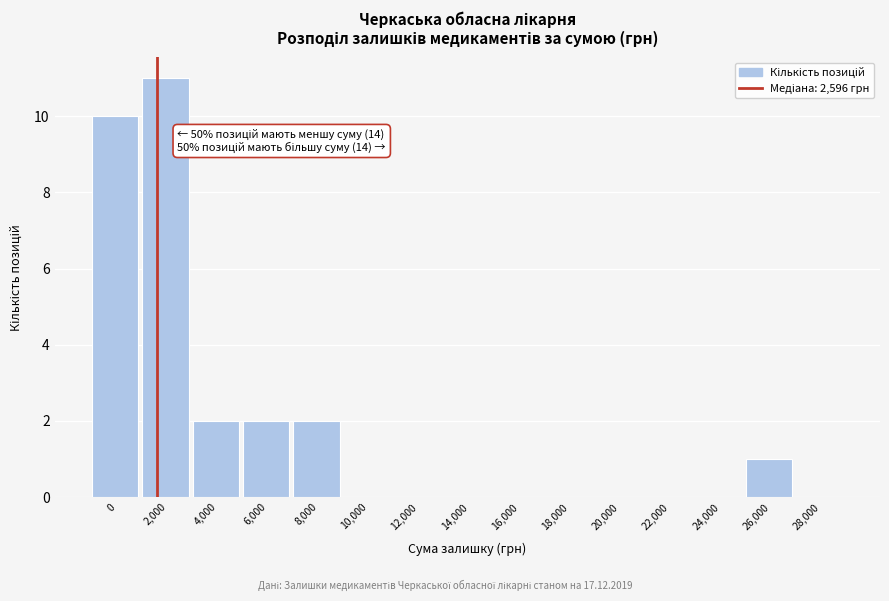

Reading left to right, list all the values displayed in this chart.

0=10	2,000=11	4,000=2	6,000=2	8,000=2	10,000=0	12,000=0	14,000=0	16,000=0	18,000=0	20,000=0	22,000=0	24,000=0	26,000=1	28,000=0